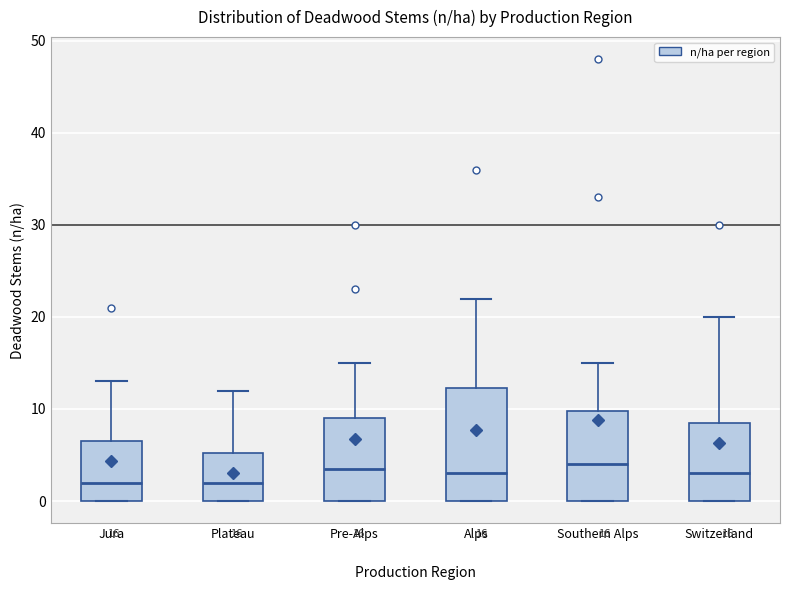

Comparing the boxes themselves (not the whiskers), which one is the tallest?

Alps